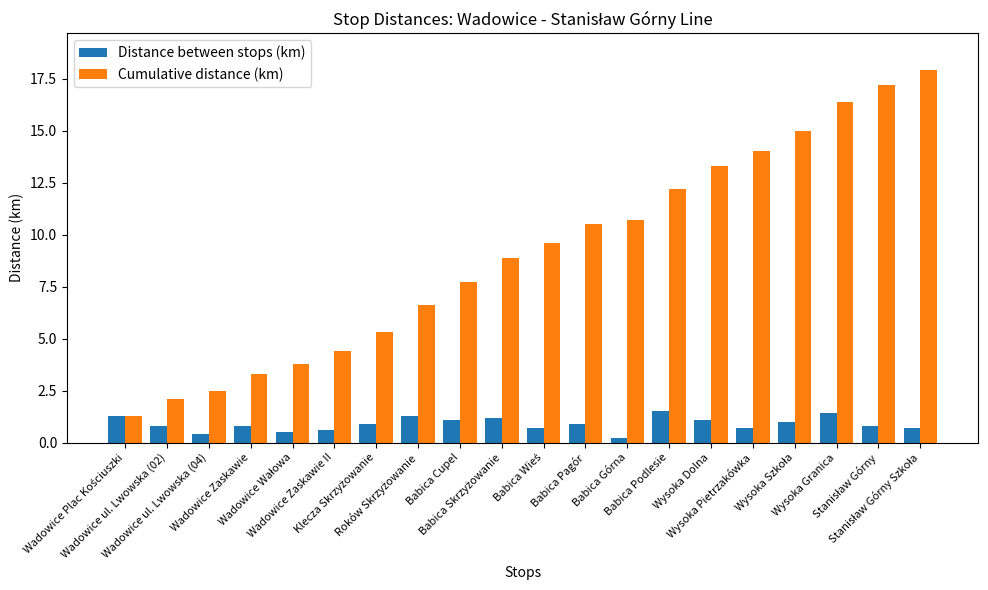

What is the value of the Distance between stops (km) bar at the 10th from the left?

1.2